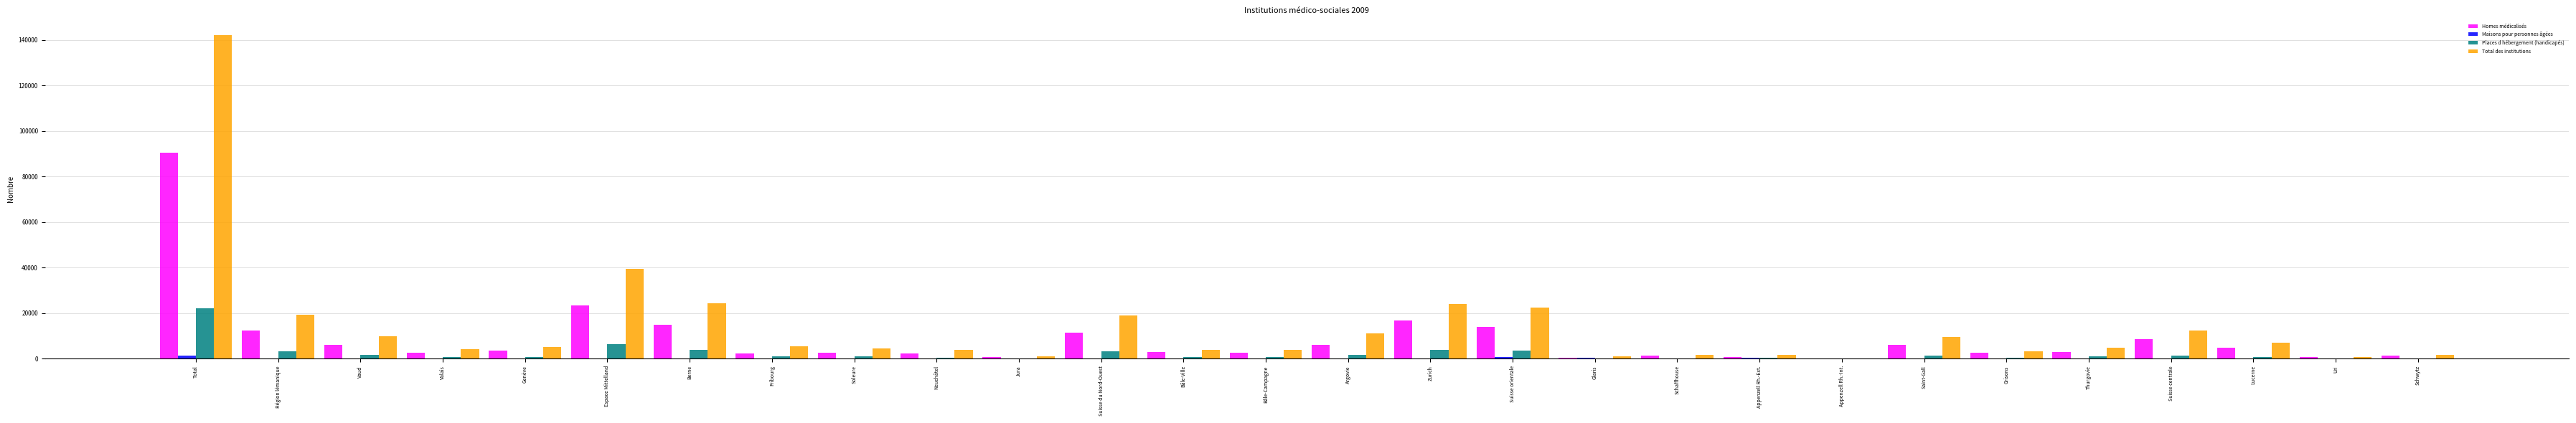

Which series changed the most between Suisse du Nord-Ouest and Schwytz?

Total des institutions